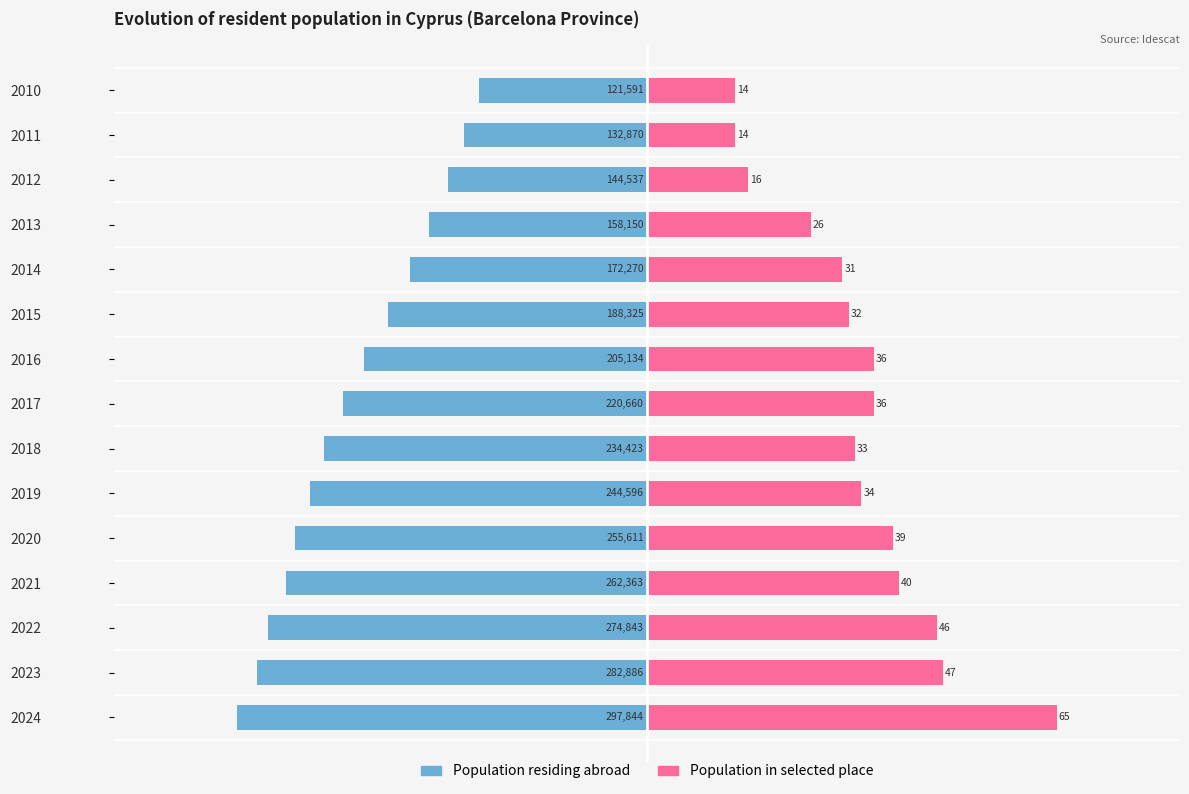

What is the difference between the Population in selected place values at 2010 and 2014?

17.0